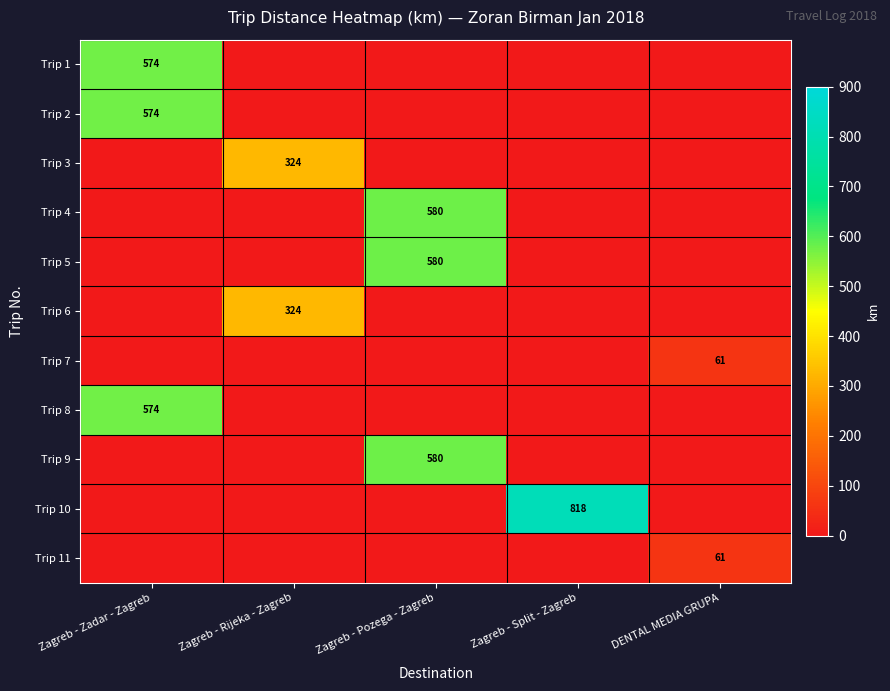

The value of Trip 4 at Zagreb - Rijeka - Zagreb is 0. True or false?

True